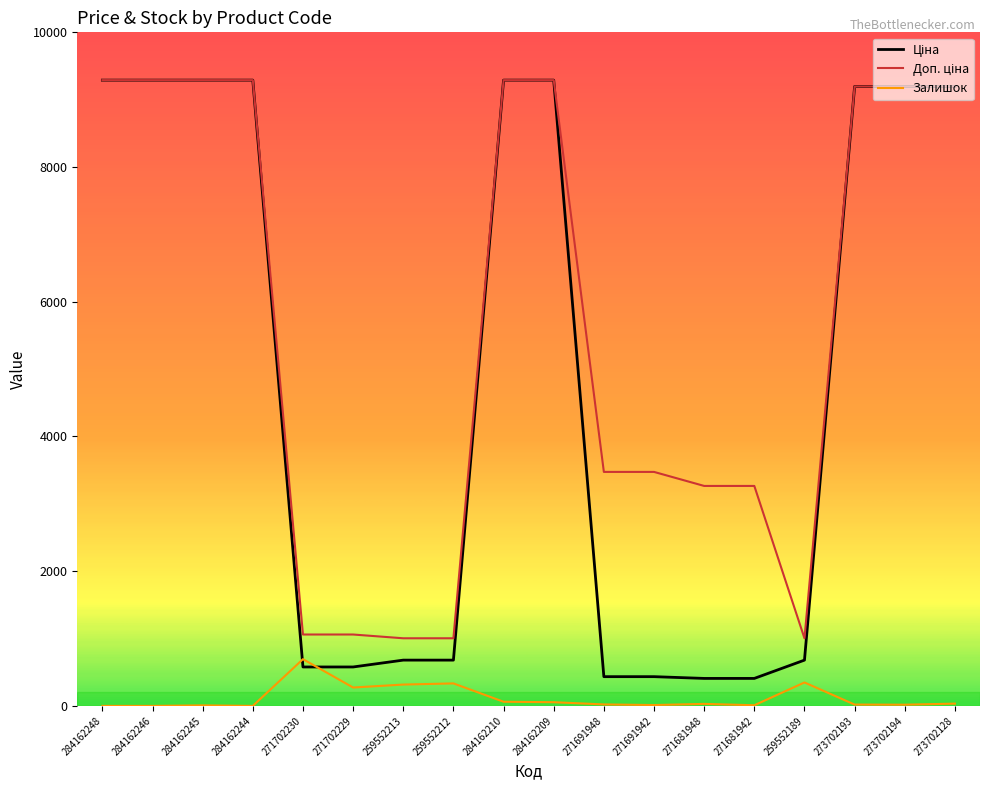

What is the sum of the Залишок values at 271691942 and 271691948?

35.0